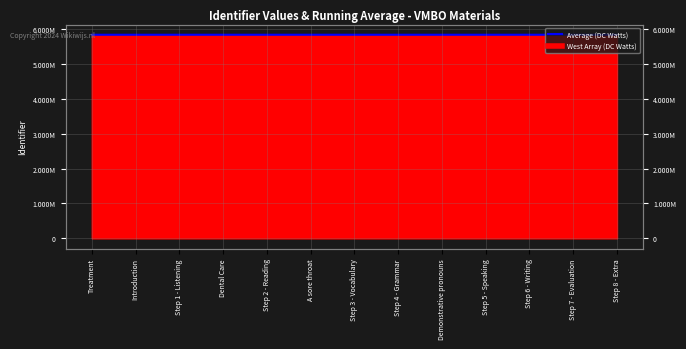

What is the greatest value displayed?

5842150.5